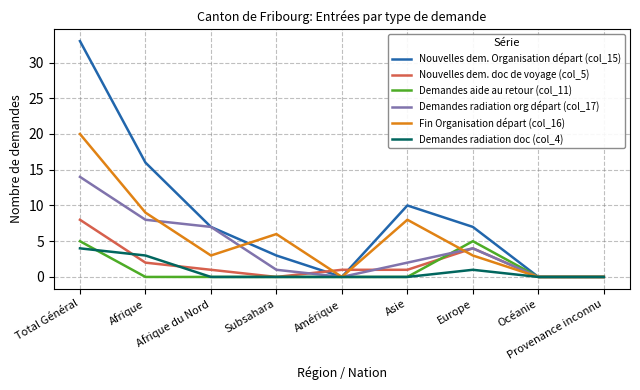

The Demandes aide au retour (col_11) series shows 2 at Provenance inconnu. True or false?

False